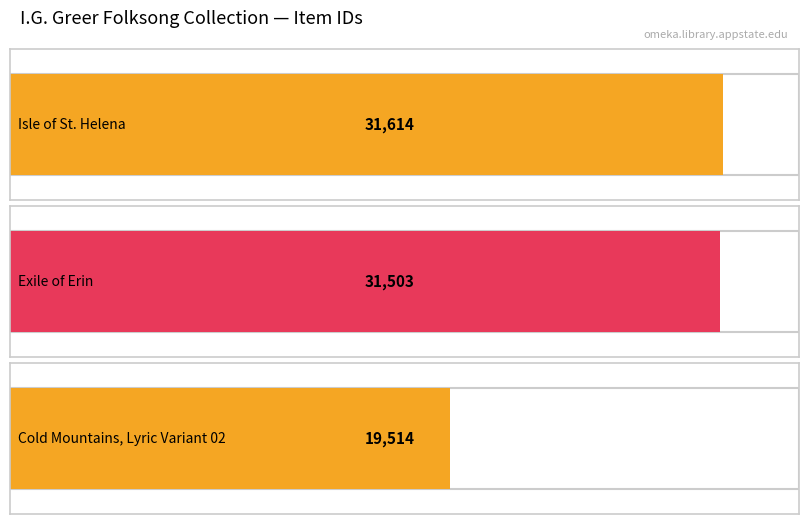

How many data points are above 31503?

1